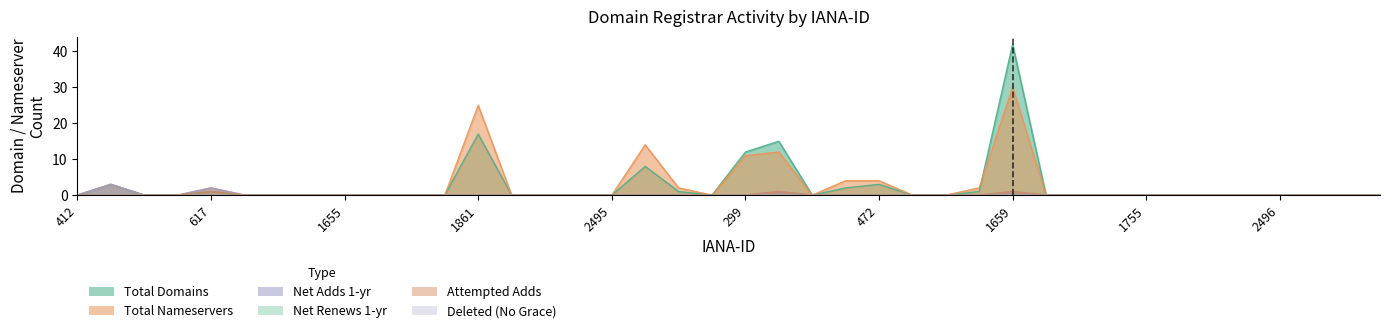

At which label does attempted-adds reach its peak?

617